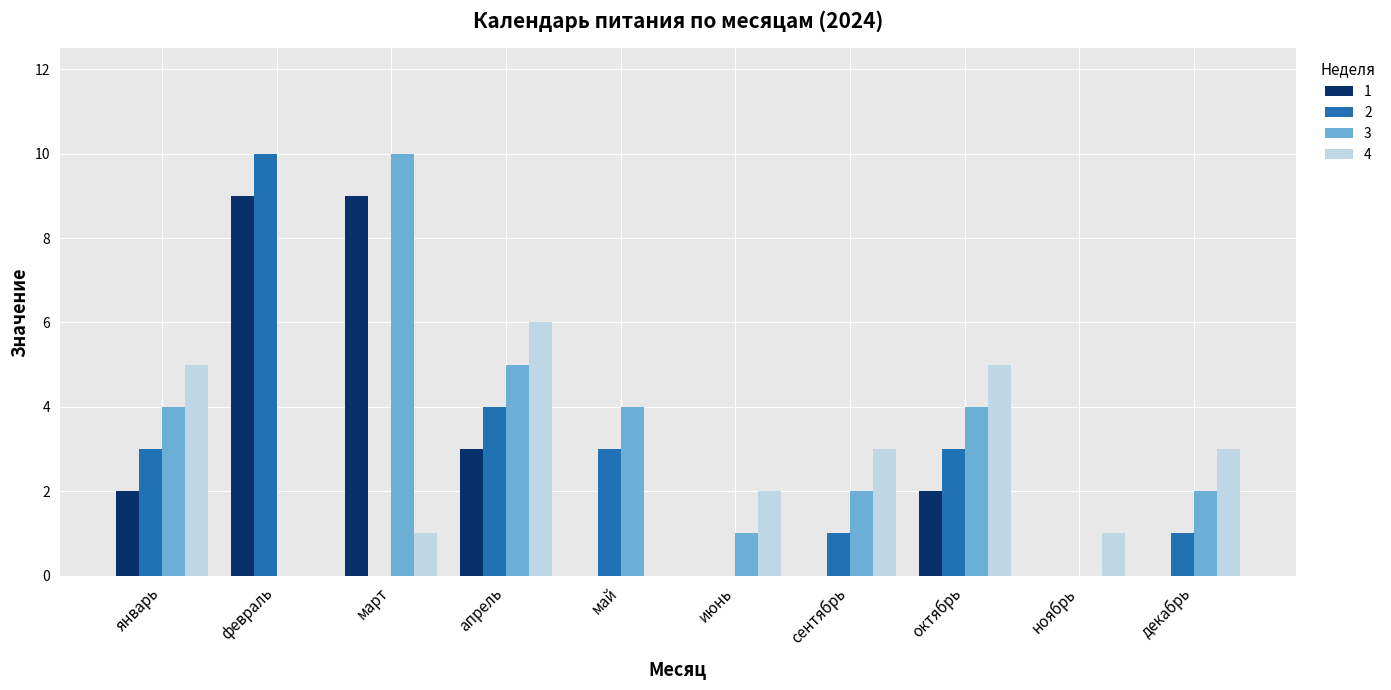

Is it true that 3 equals 0 at февраль?

True